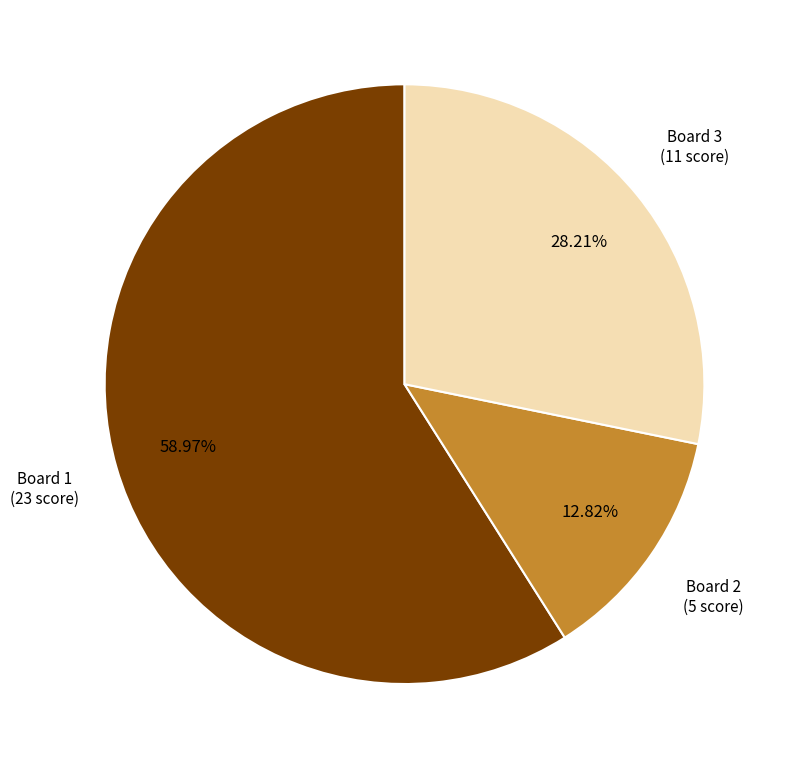

Is there any slice that represents more than half of the pie?

Yes